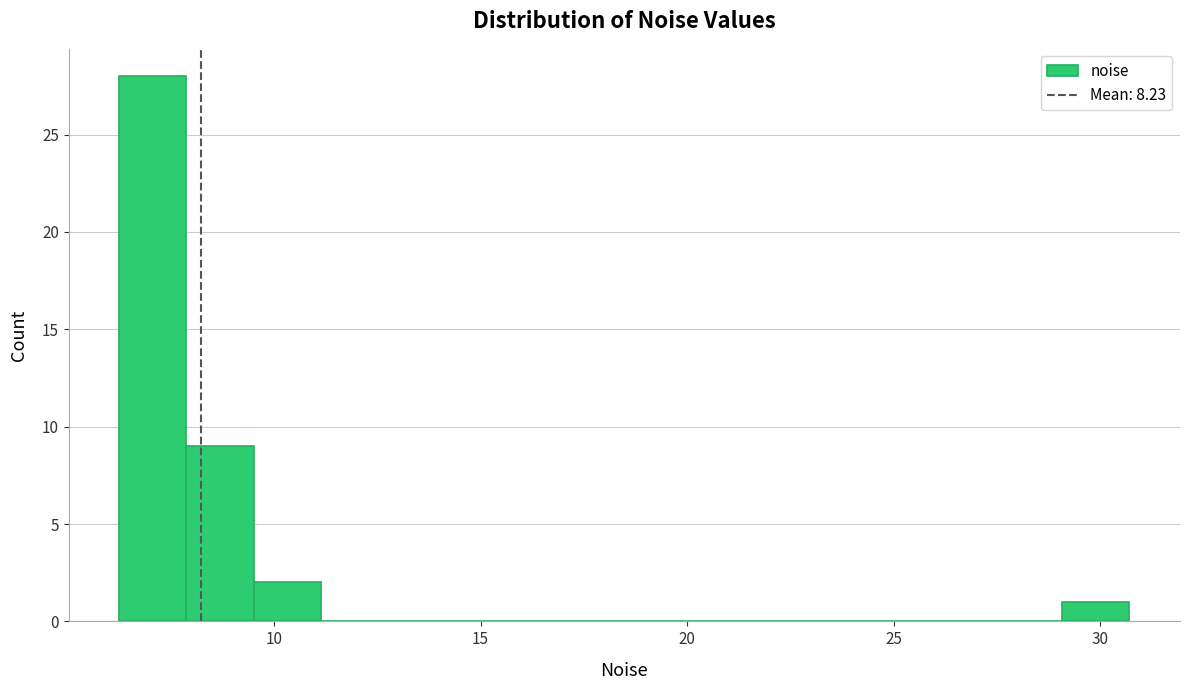

Read against the x-axis, roughly where is the centre of the tallest bar?

7.0